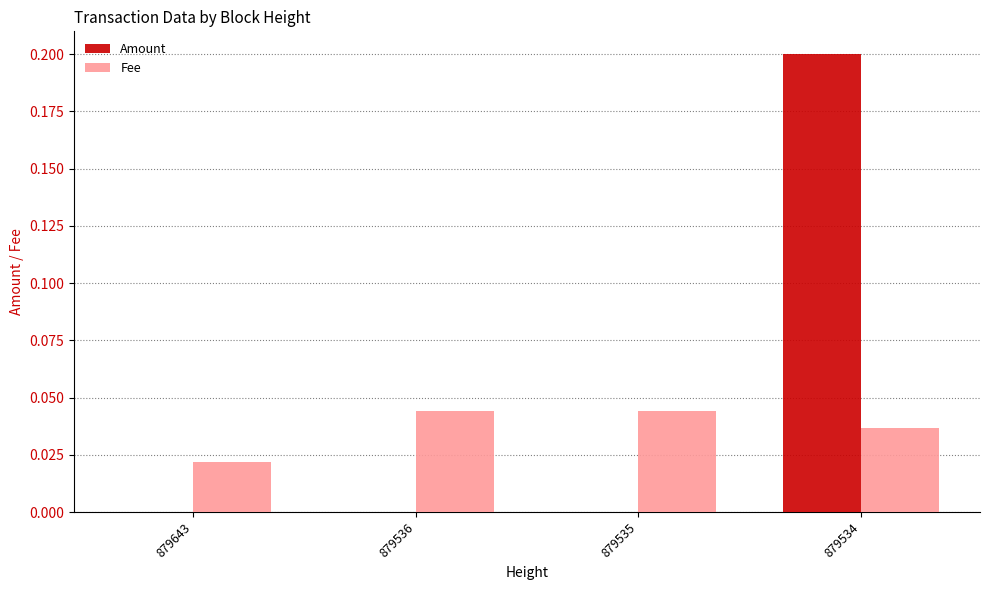

Which label corresponds to the largest value in the chart?

879534